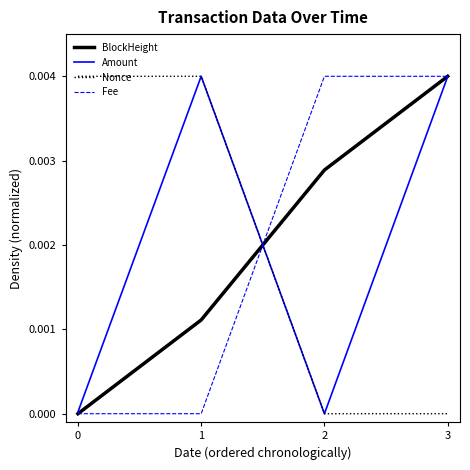

How many BlockHeight values are between 0 and 1?

4